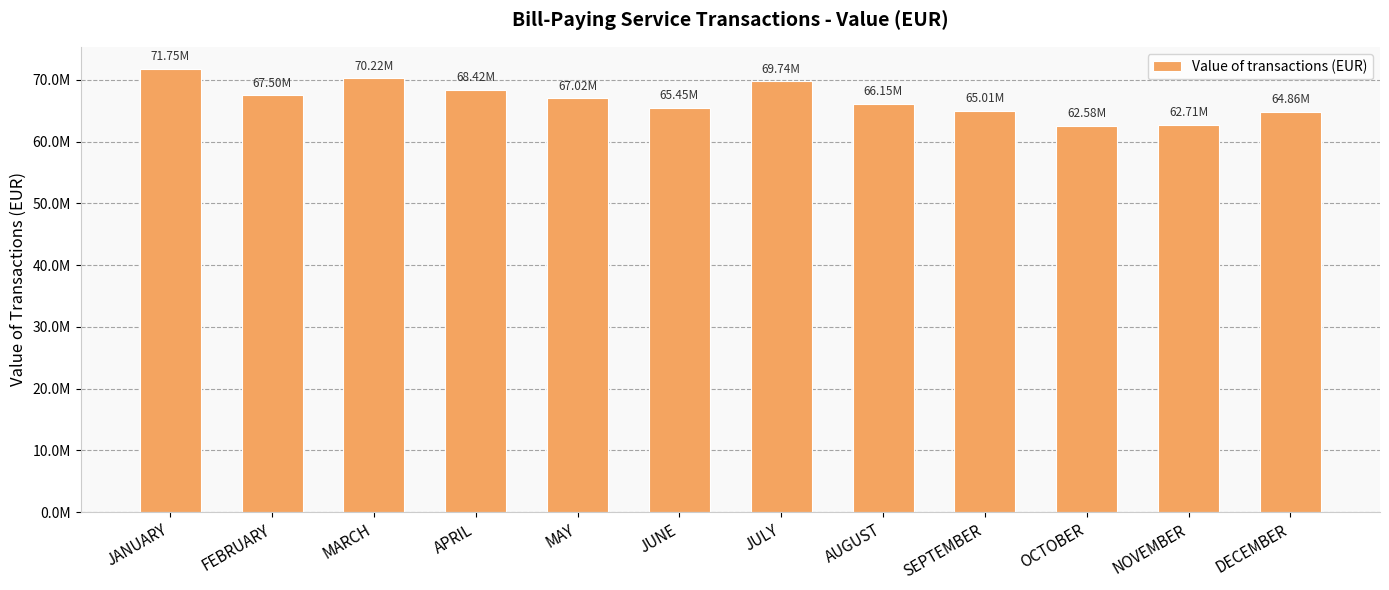

What is the difference between the maximum and minimum values?

9179242.7